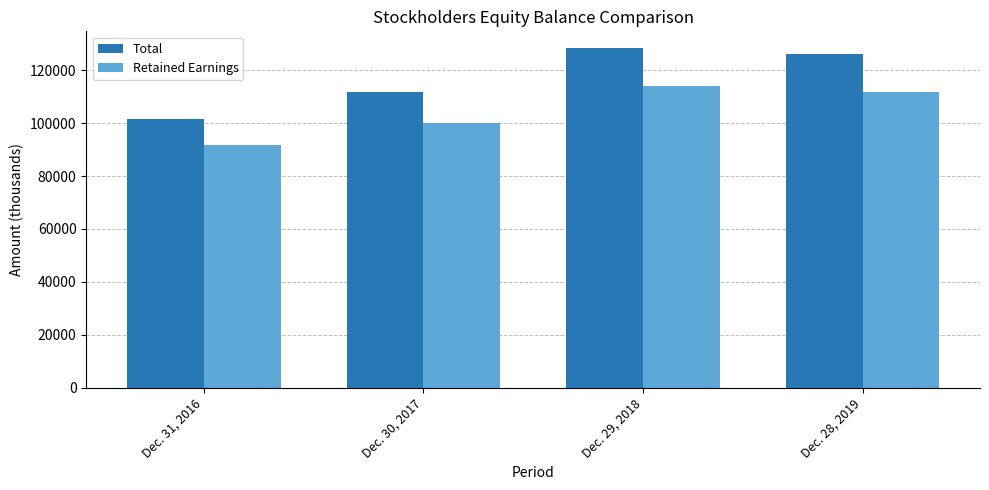

What position from the left is Dec. 30, 2017?

2